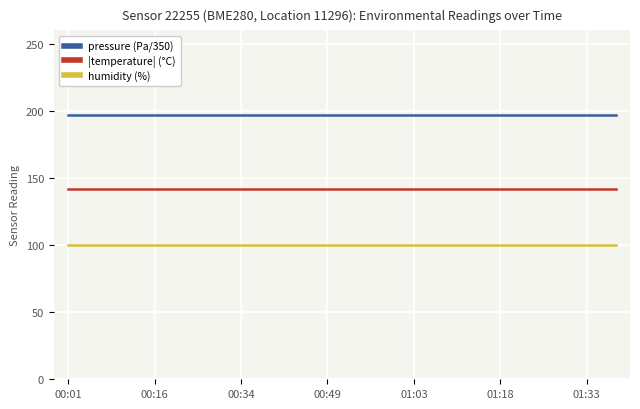

Which series has the largest total across all categories?

pressure (Pa/350)